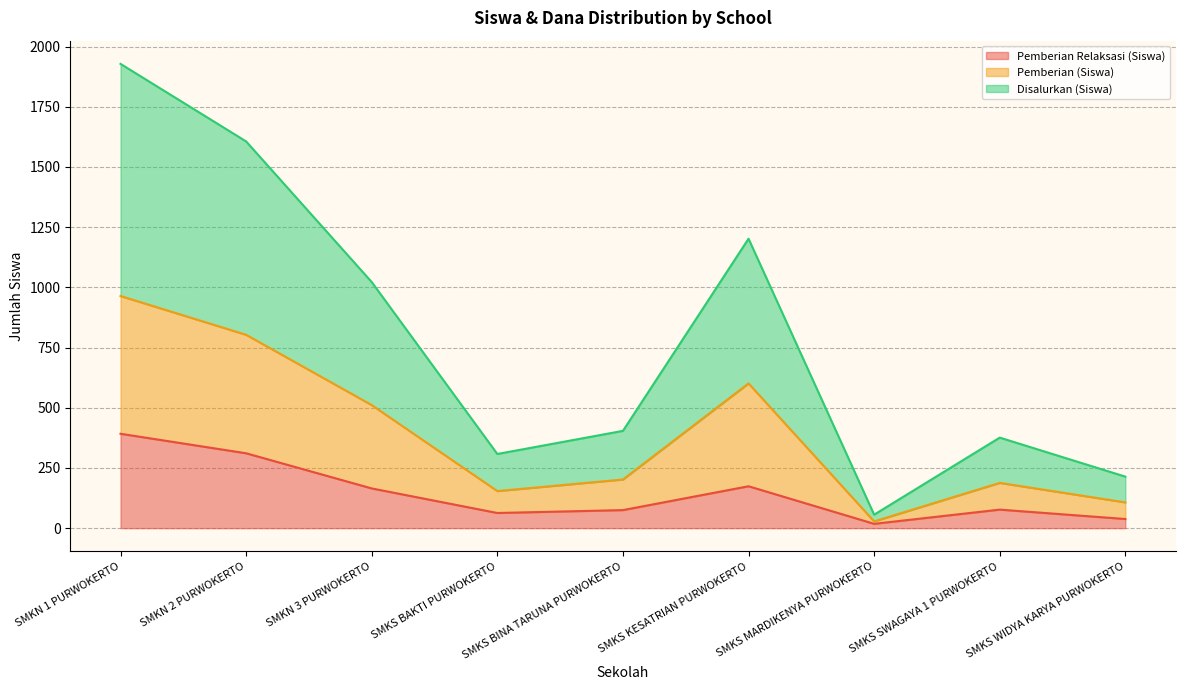

What is the value of the Disalurkan (Siswa) point at the 6th from the left?

1202